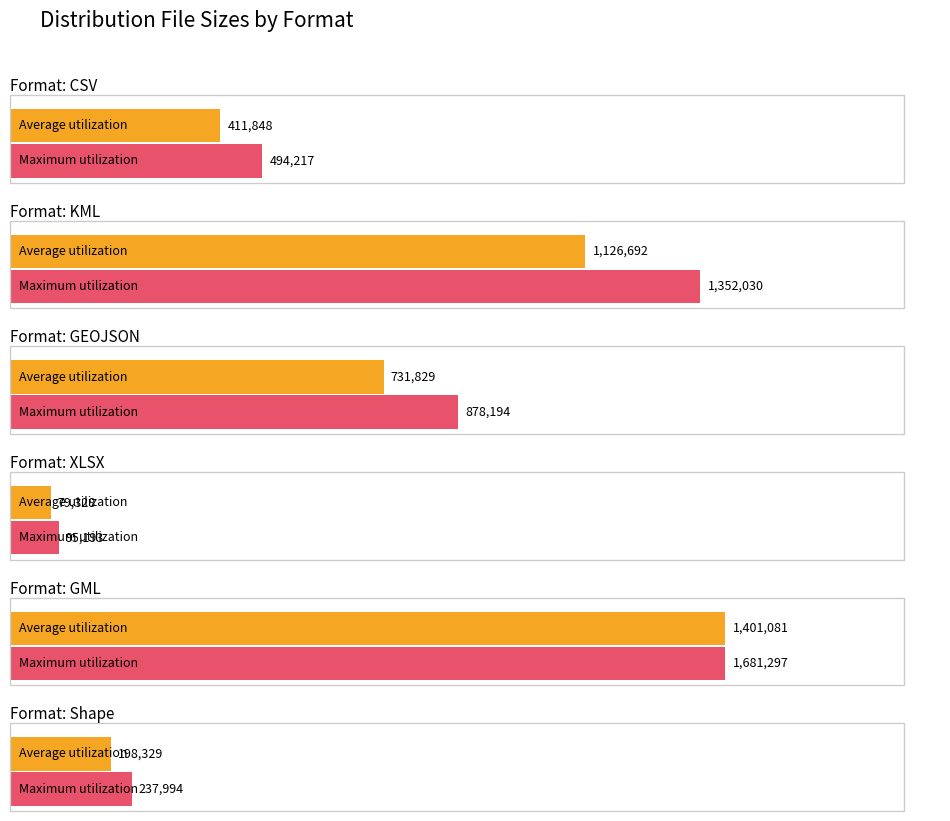

How many bars are there in total?

12